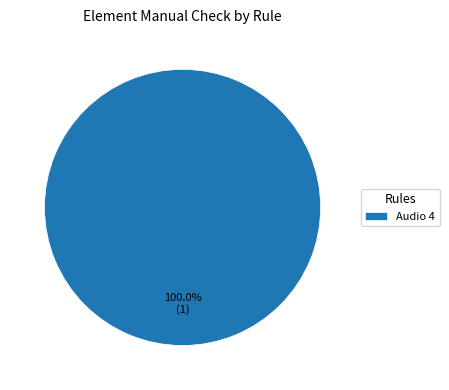

Rank the categories by value from highest to lowest.

Audio 4